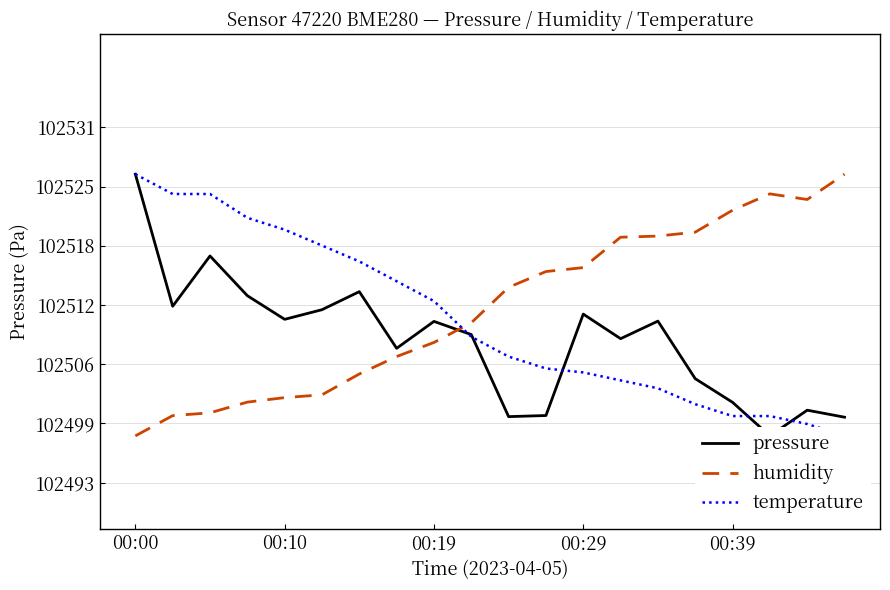

Is the value of temperature at 18 greater than the value of humidity at 18?

No